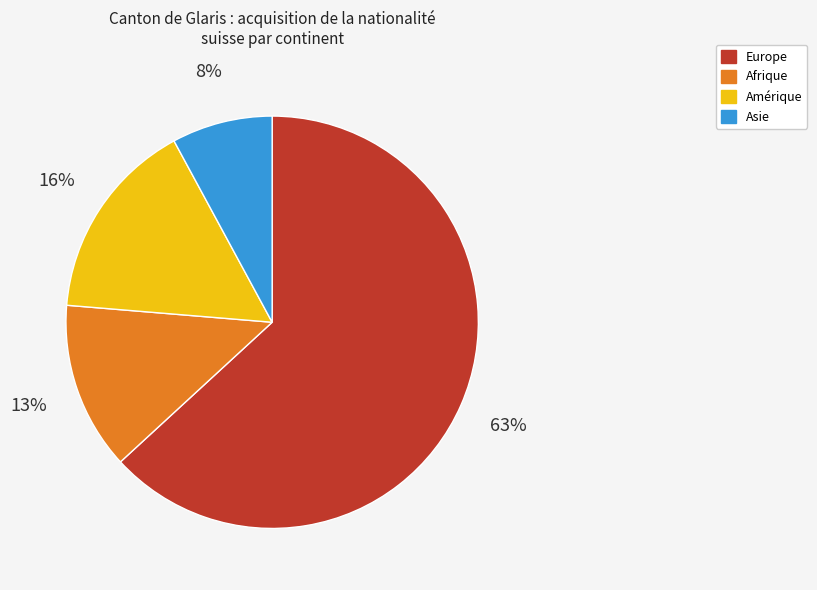

To the nearest percent, what percentage of the pie is Amérique?

16%